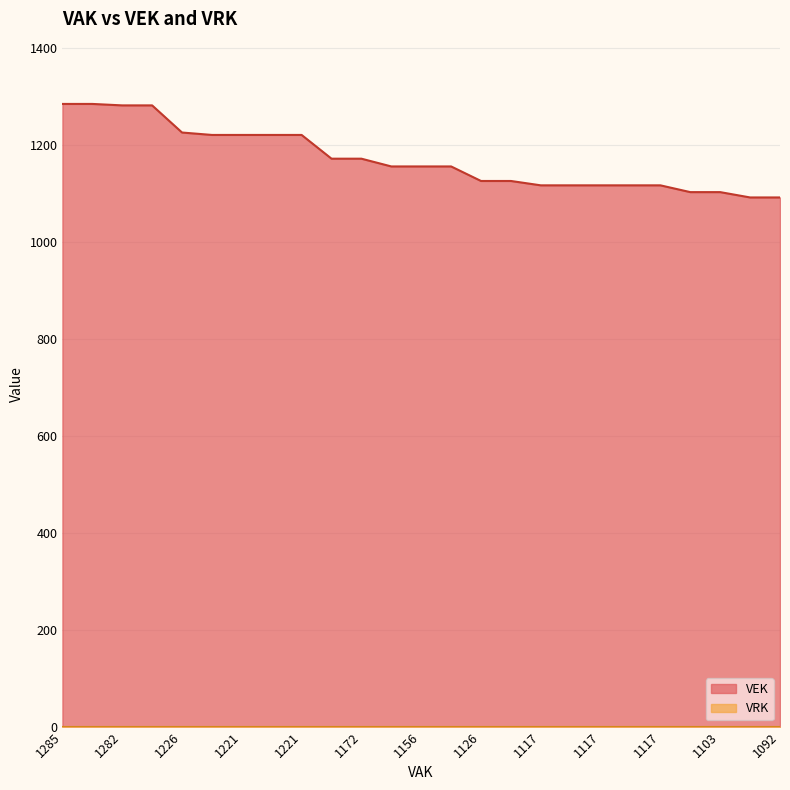

What is the approximate value at 1226?

1226